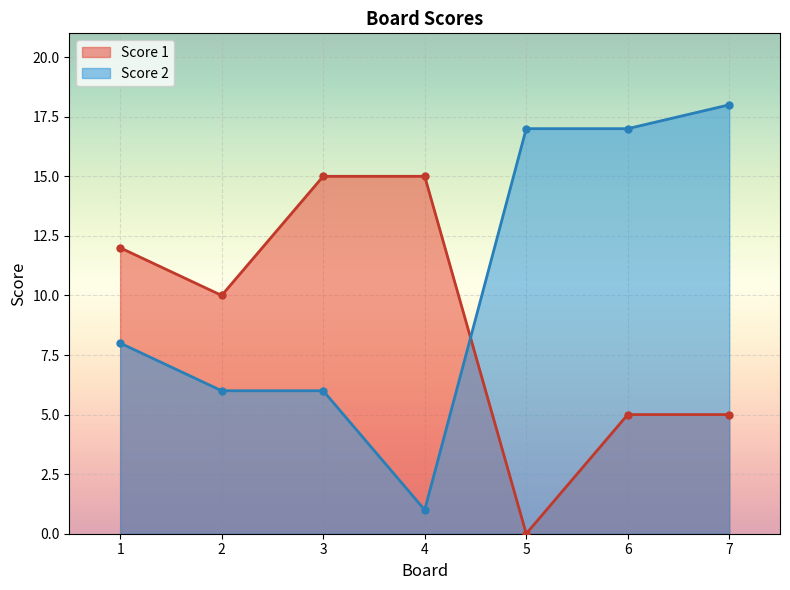

Which series changed the most between 1 and 4?

Score 2